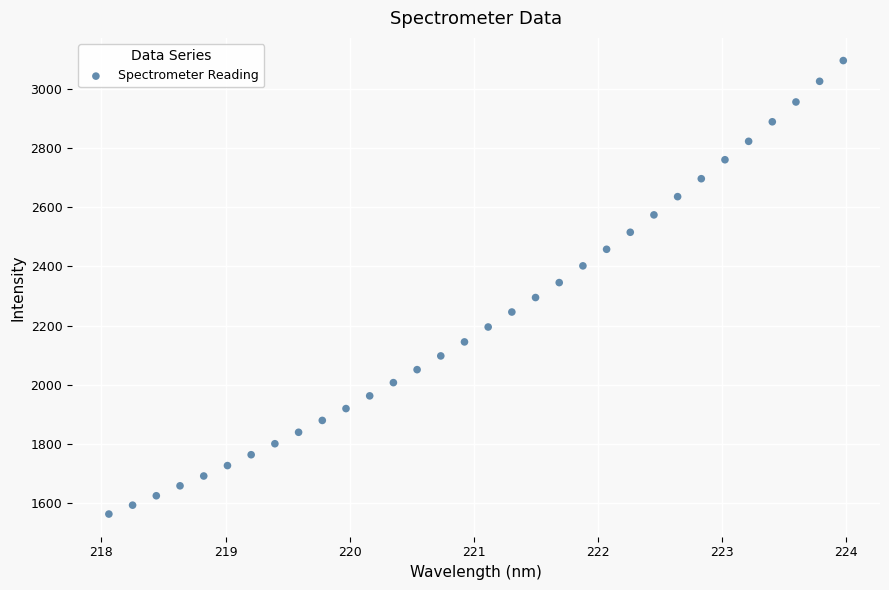

What is the range of X values (max minus min)?

5.9